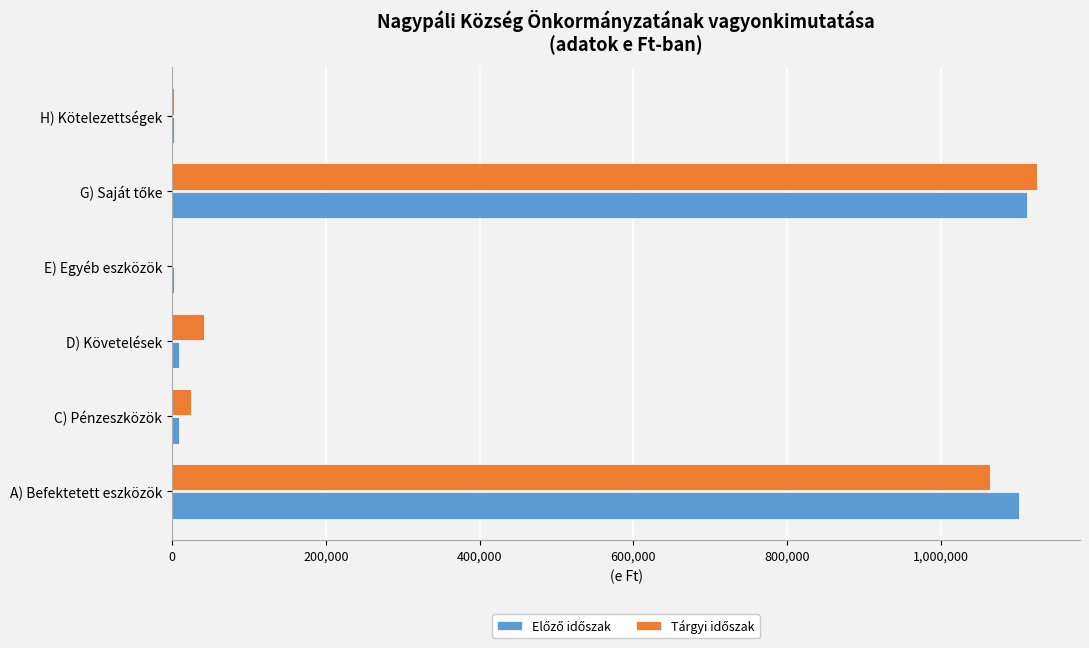

What is the maximum value shown in the chart?

1124889